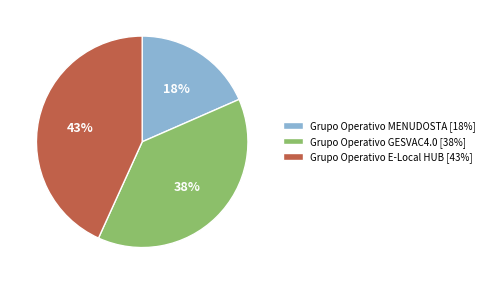

Which category has the biggest portion of the pie?

Grupo Operativo E-Local HUB